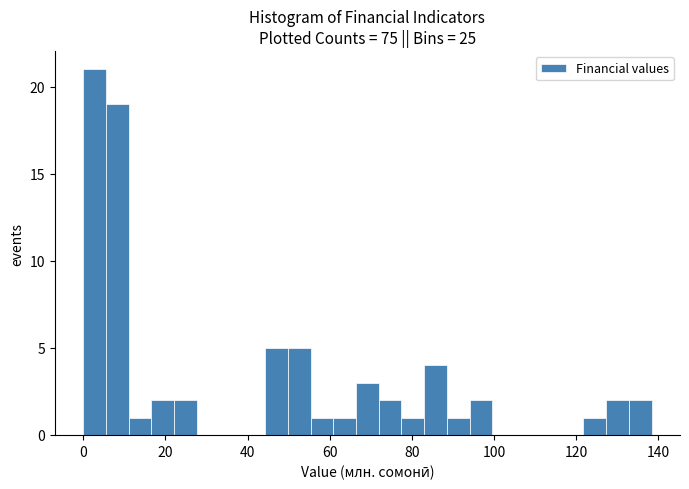

Read against the x-axis, roughly where is the centre of the tallest bar?

2